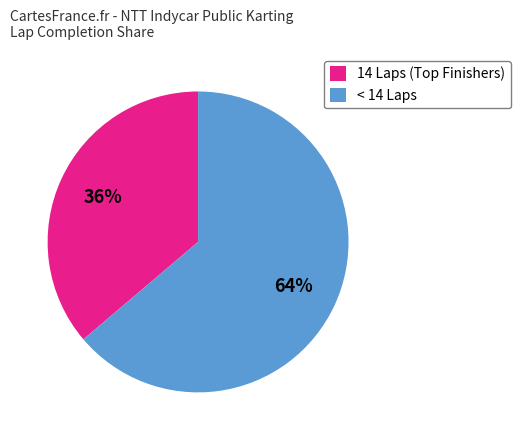

To the nearest percent, what portion does < 14 Laps represent?

64%